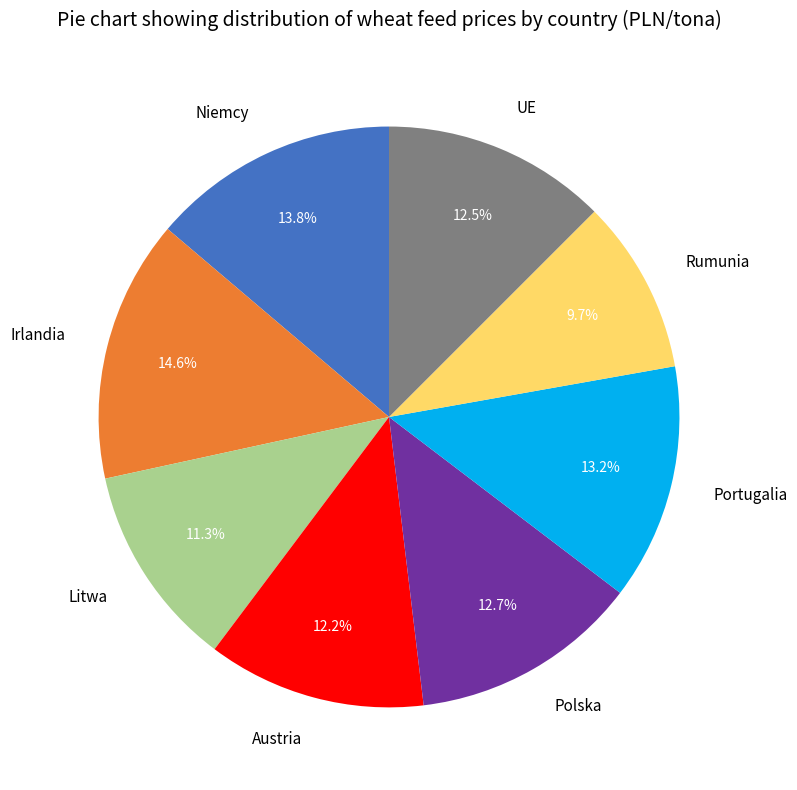

Is it true that Litwa is 11% of the pie?

True